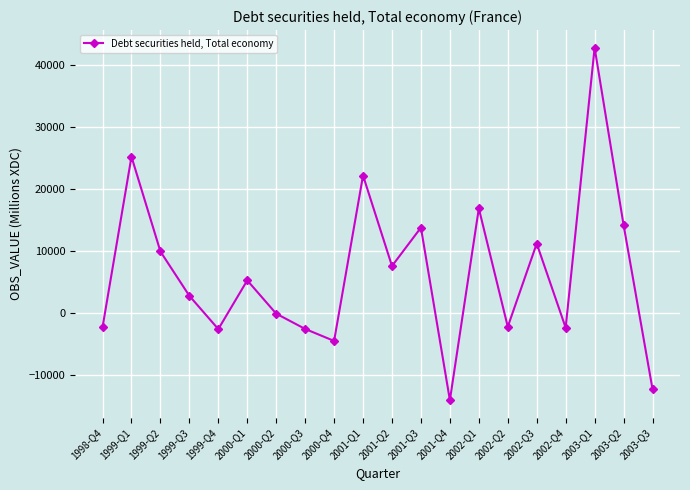

Which has a higher value, 1999-Q3 or 2003-Q2?

2003-Q2